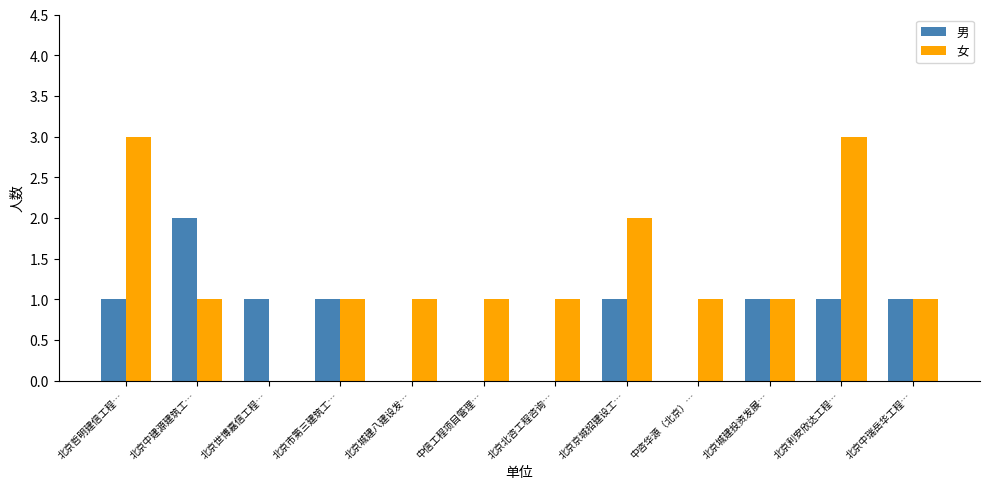

Reading left to right, transcribe all the data shown in this chart.

男: 1	2	1	1	0	0	0	1	0	1	1	1
女: 3	1	0	1	1	1	1	2	1	1	3	1